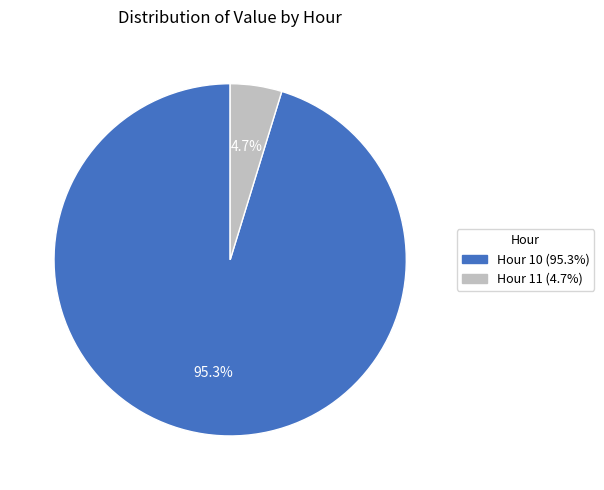

Is there any slice that represents more than half of the pie?

Yes